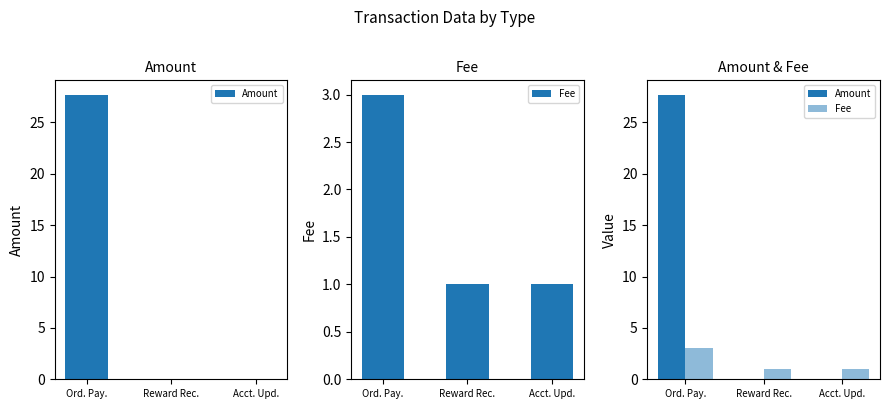

Rank the categories by Fee value from lowest to highest.

Reward Rec., Acct. Upd., Ord. Pay.